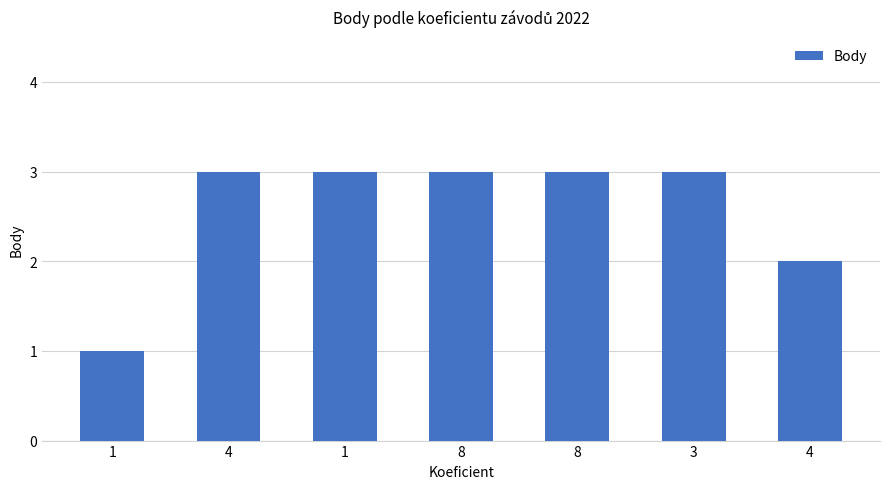

How many categories are shown in the chart?

7